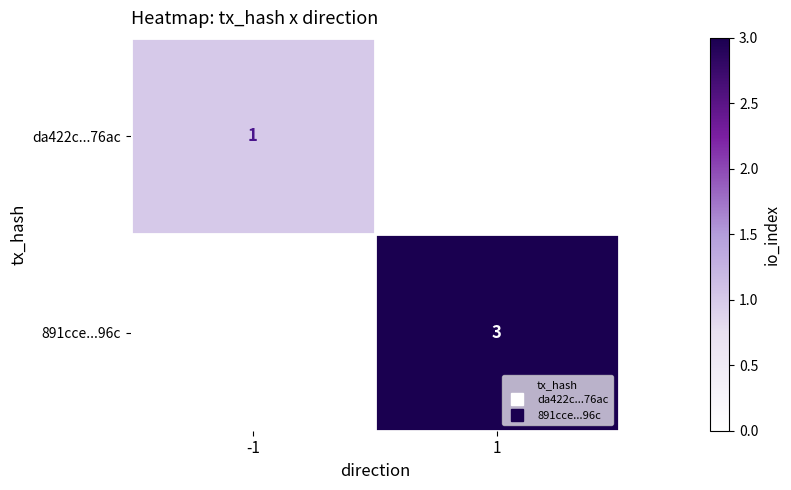

The value of 891cce...96c at -1 is 1. True or false?

False